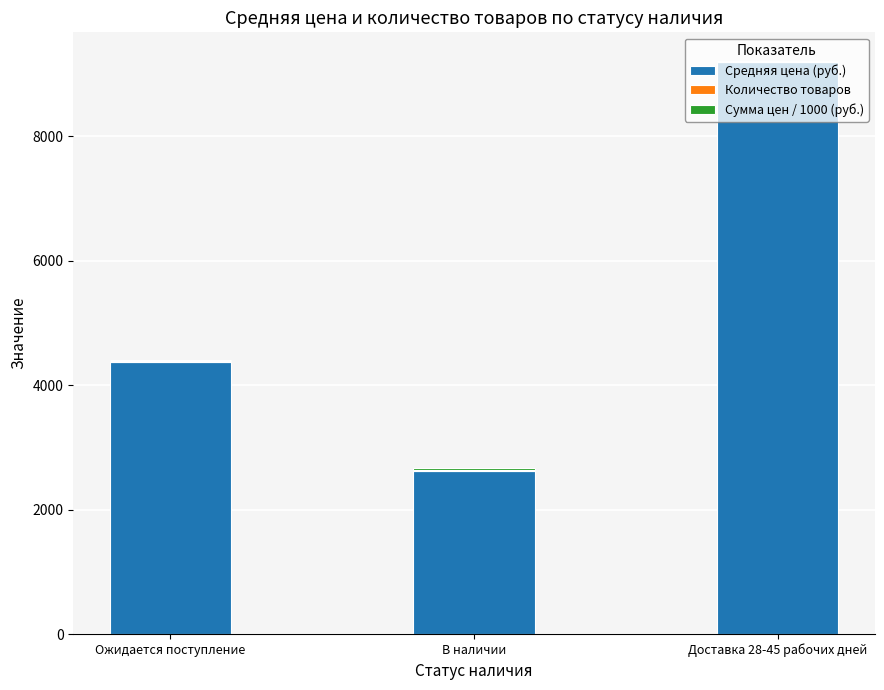

Which category has the highest value in the Средняя цена (руб.) series?

Доставка 28-45 рабочих дней